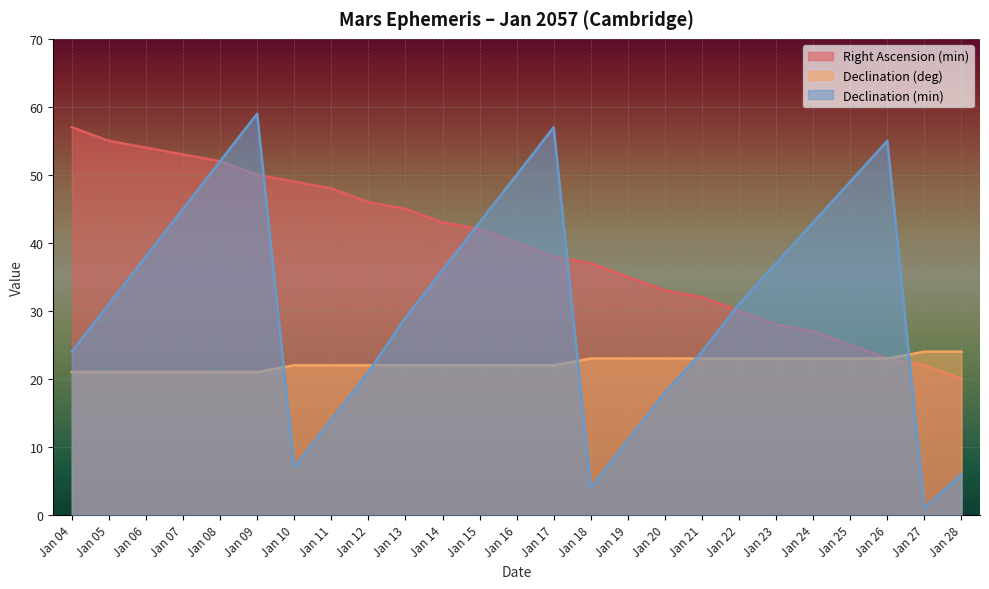

True or false: Right Ascension (min) and Declination (deg) cross at least once.

False